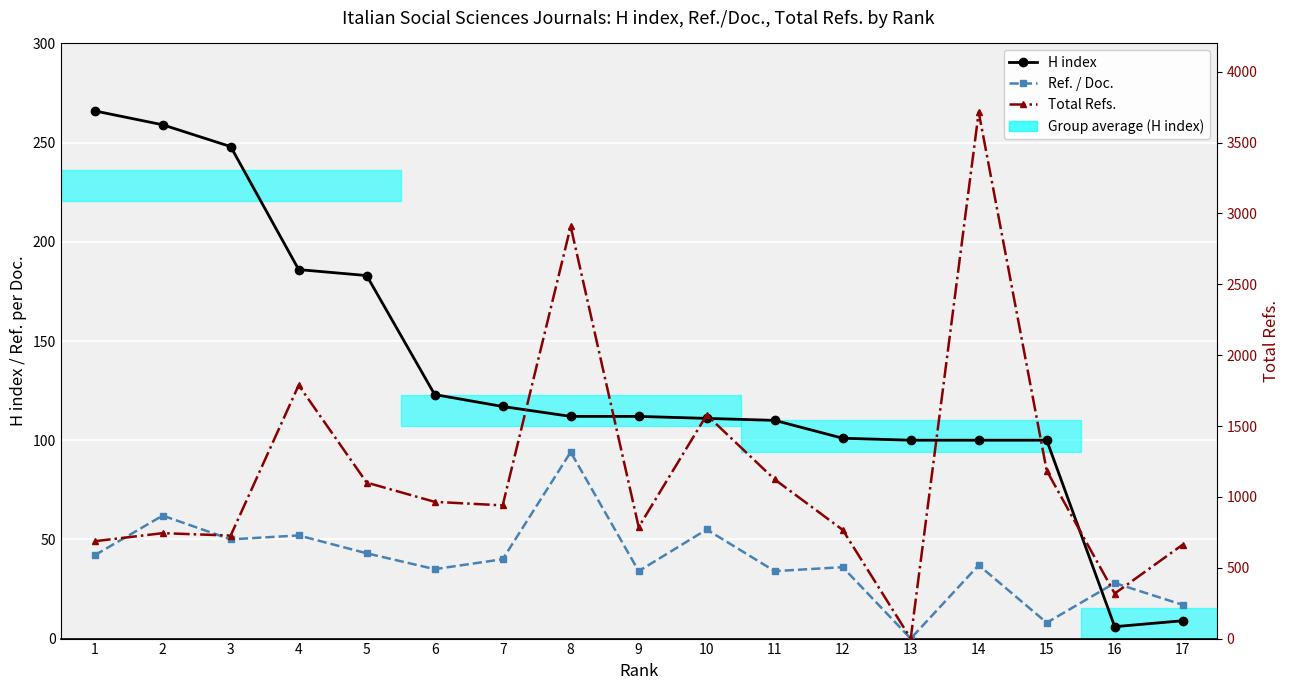

What is the value of the Total Refs. point at the 11th from the left?

1123